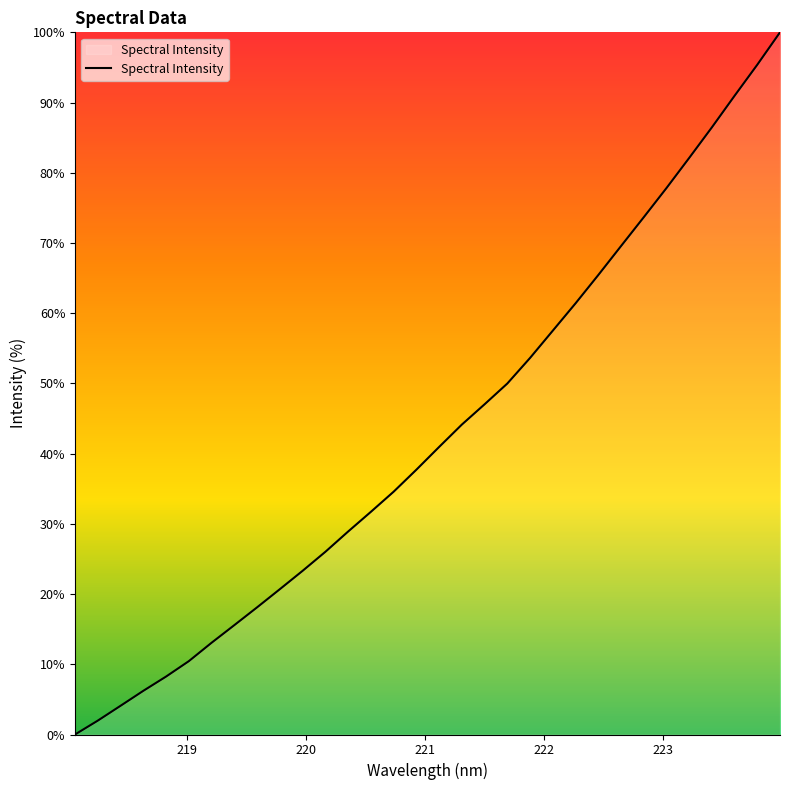

How many values are above zero?

31